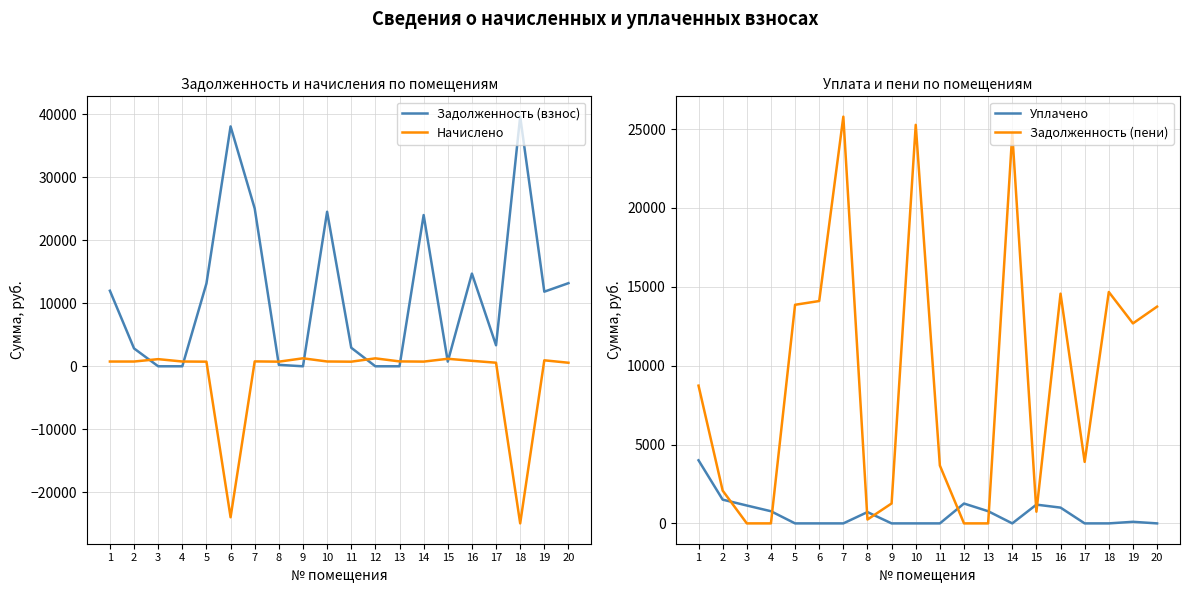

The value of Начислено at 1 is 336.9. True or false?

False